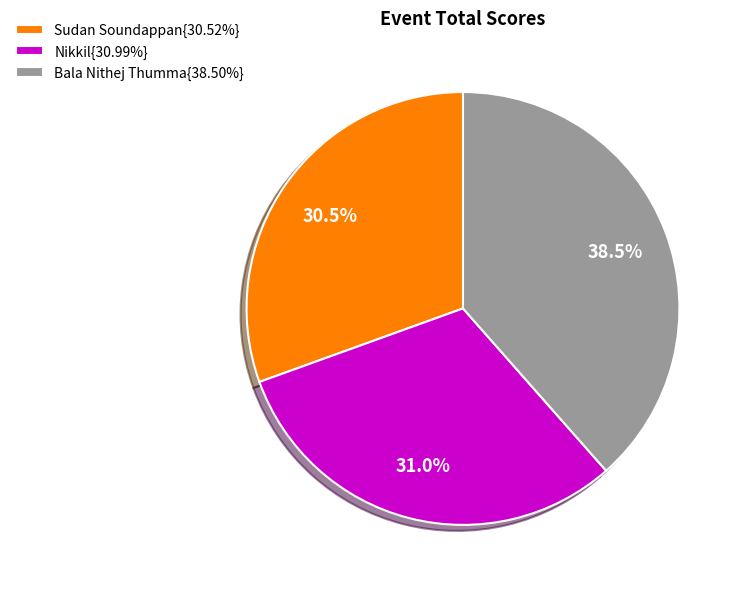

What percentage do Sudan Soundappan{30.52%} and Nikkil{30.99%} together represent?

61.5%